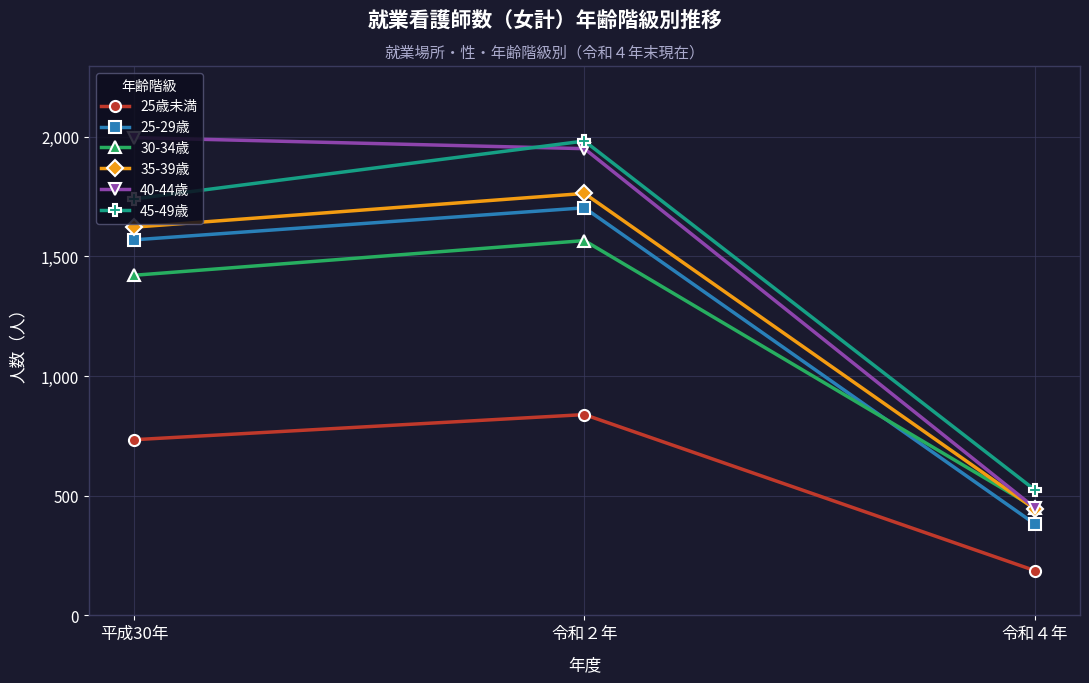

How many distinct data groups are displayed?

6